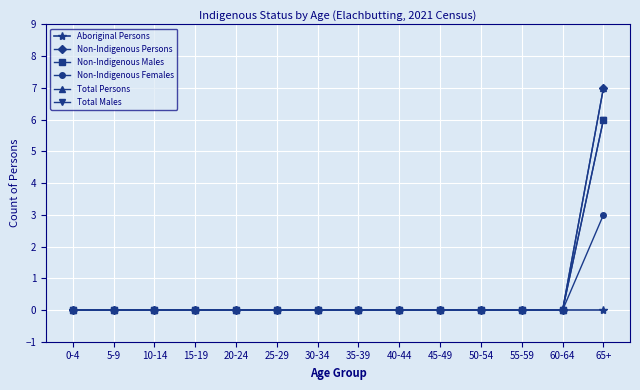

Does the chart have visible grid lines?

Yes